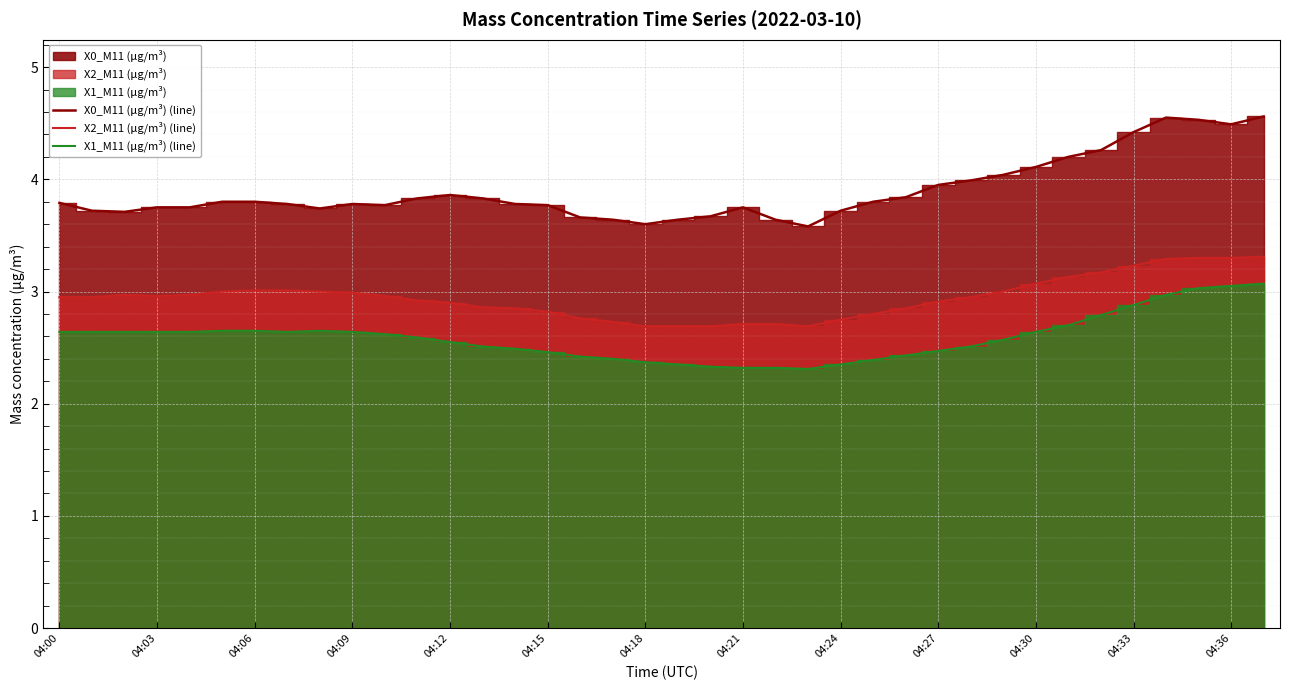

Is it true that X0_M11 (μg/m³) (line) equals 3.6 at 04:18?

True